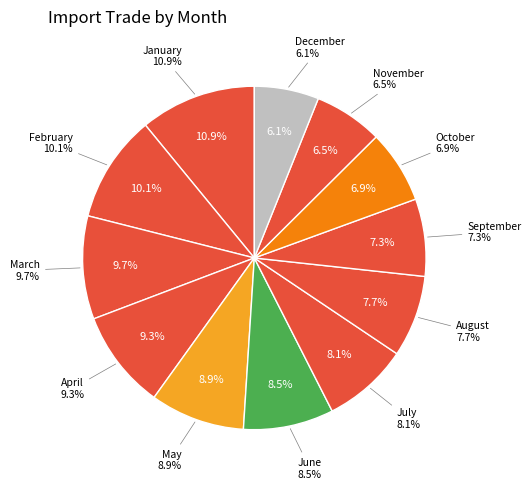

To the nearest percent, what portion does November represent?

6%